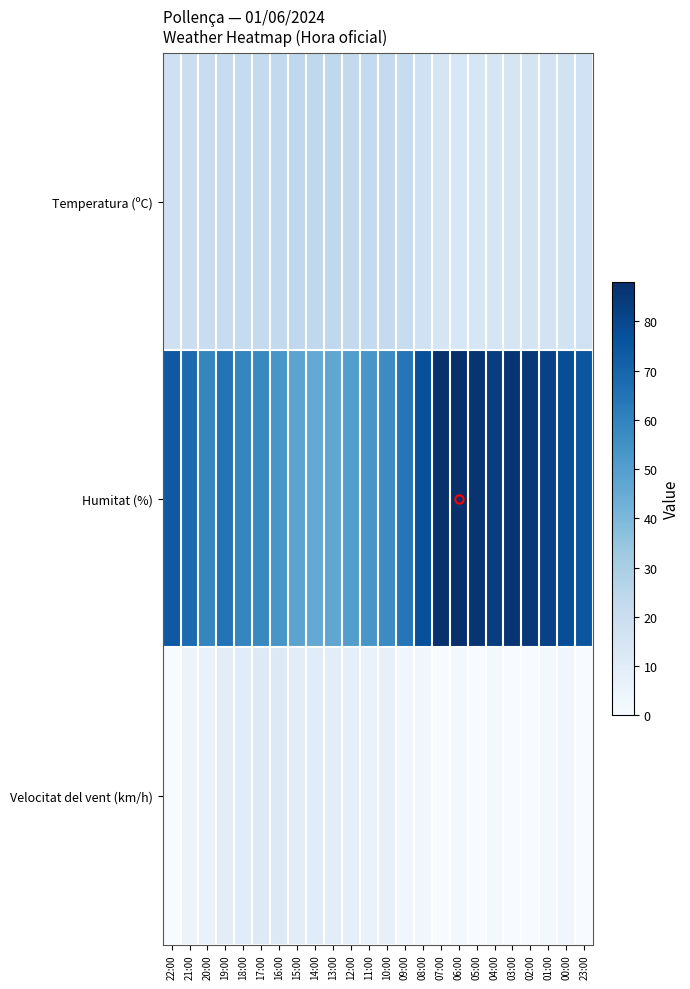

What is the maximum value shown in the chart?

88.0